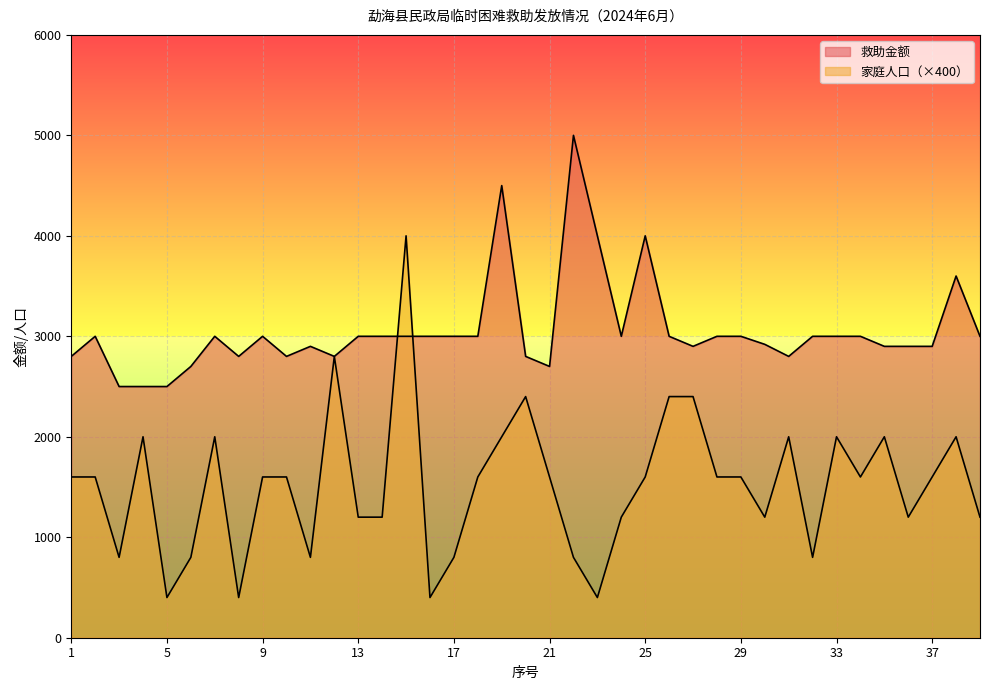

Reading left to right, list all the values displayed in this chart.

救助金额: 2800	3000	2500	2500	2500	2700	3000	2800	3000	2800	2900	2800	3000	3000	3000	3000	3000	3000	4500	2800	2700	5000	4000	3000	4000	3000	2900	3000	3000	2920	2800	3000	3000	3000	2900	2900	2900	3600	3000
家庭人口: 1600	1600	800	2000	400	800	2000	400	1600	1600	800	2800	1200	1200	4000	400	800	1600	2000	2400	1600	800	400	1200	1600	2400	2400	1600	1600	1200	2000	800	2000	1600	2000	1200	1600	2000	1200